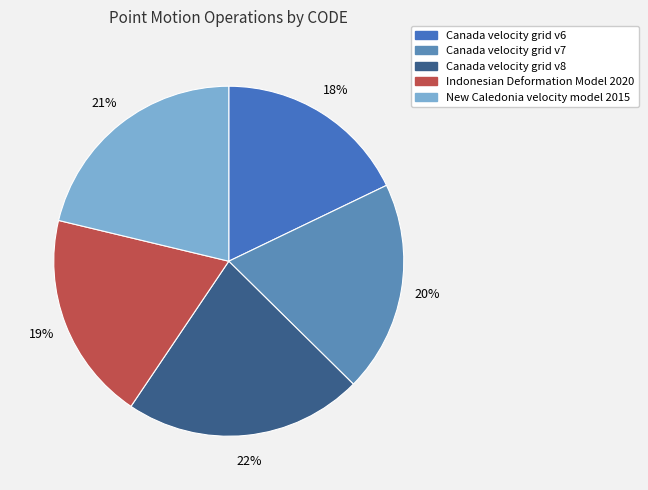

To the nearest percent, what is the average slice percentage?

20%